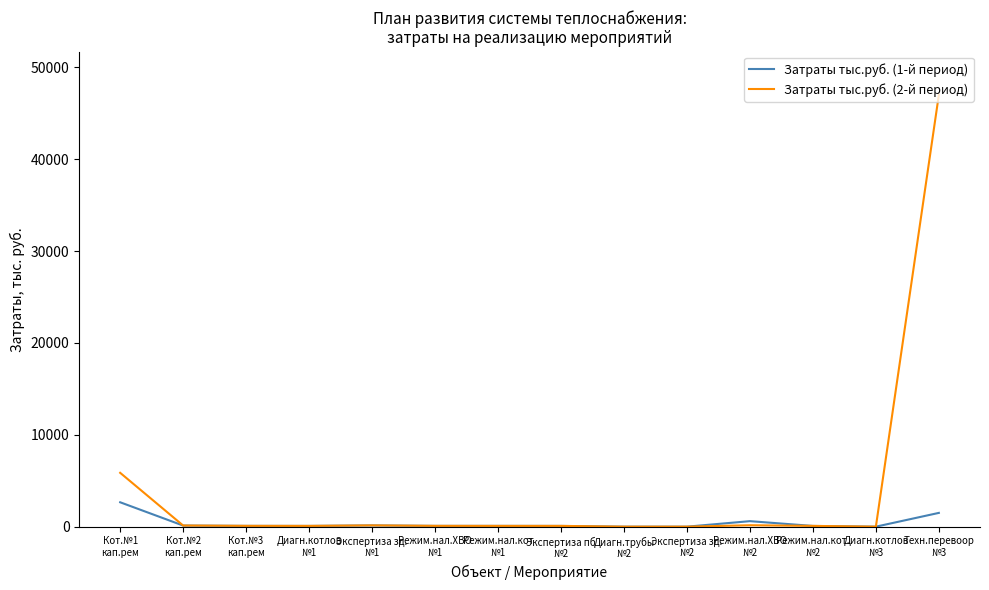

Which series has the largest total across all categories?

Затраты тыс.руб. (2-й период)